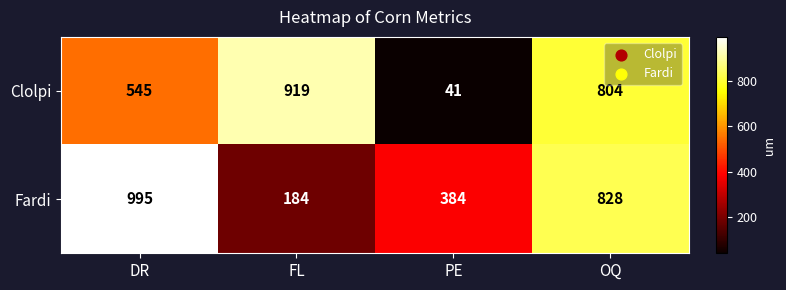

Is it true that Clolpi equals 12 at PE?

False